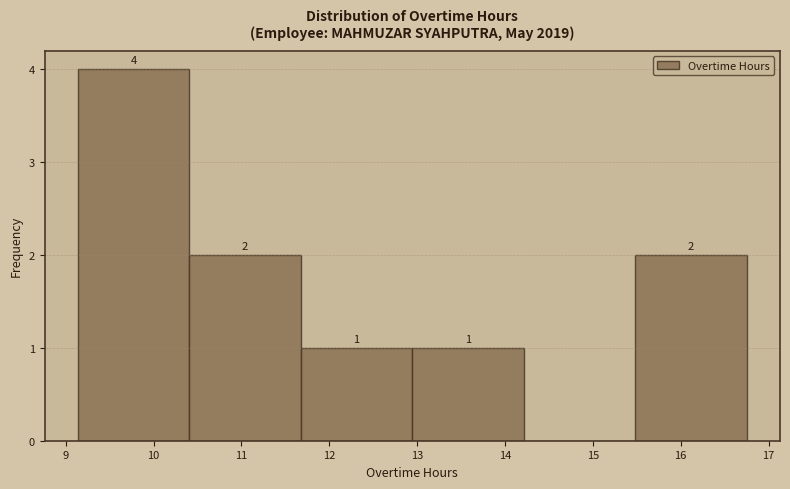

Which range on the x-axis has the tallest bar?

9.1 to 10.4